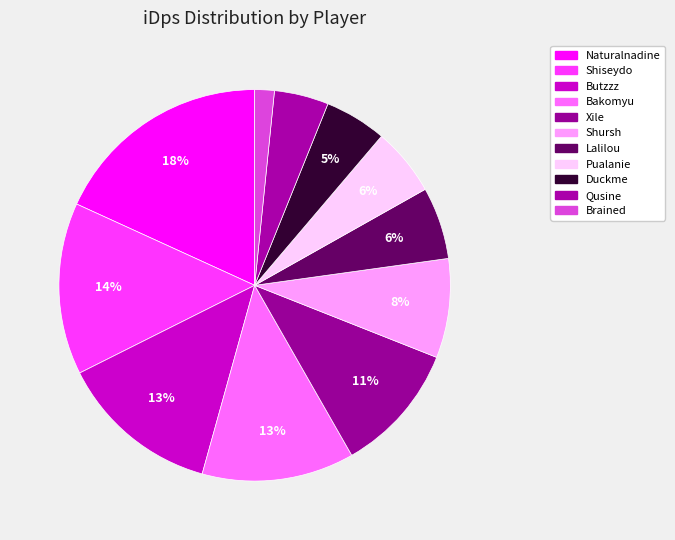

What percentage is the Shursh slice, to the nearest percent?

8%